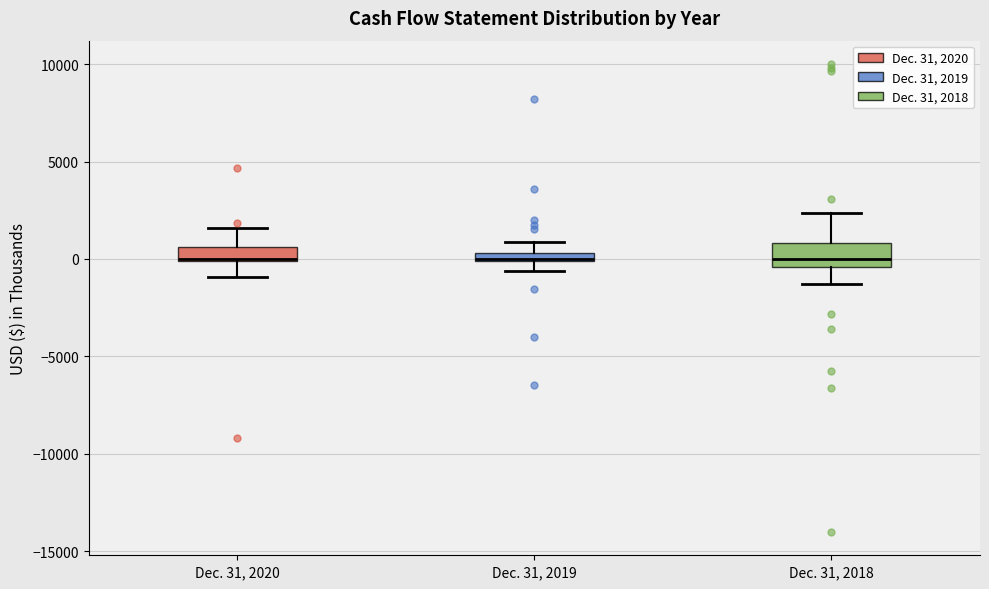

Where does the upper whisker of the box for Dec. 31, 2018 end on the y-axis? The values are not printed on the chart, so give them approximately, as read against the axis.

2500